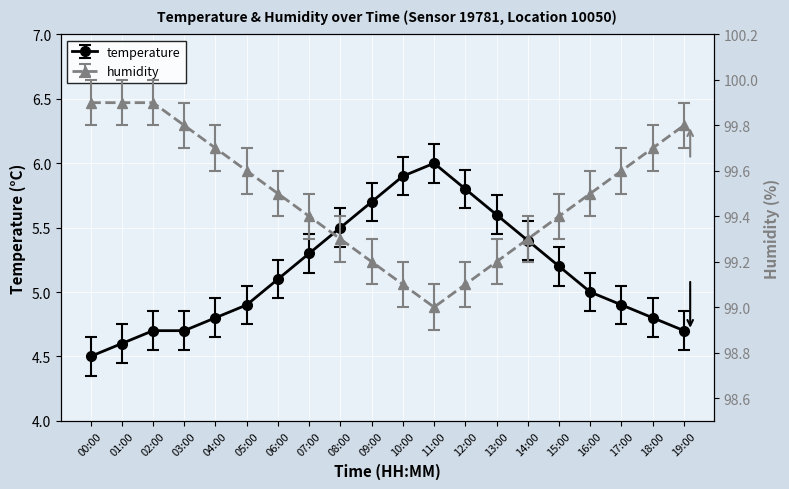

The value of temperature at 05:00 is 6.4. True or false?

False